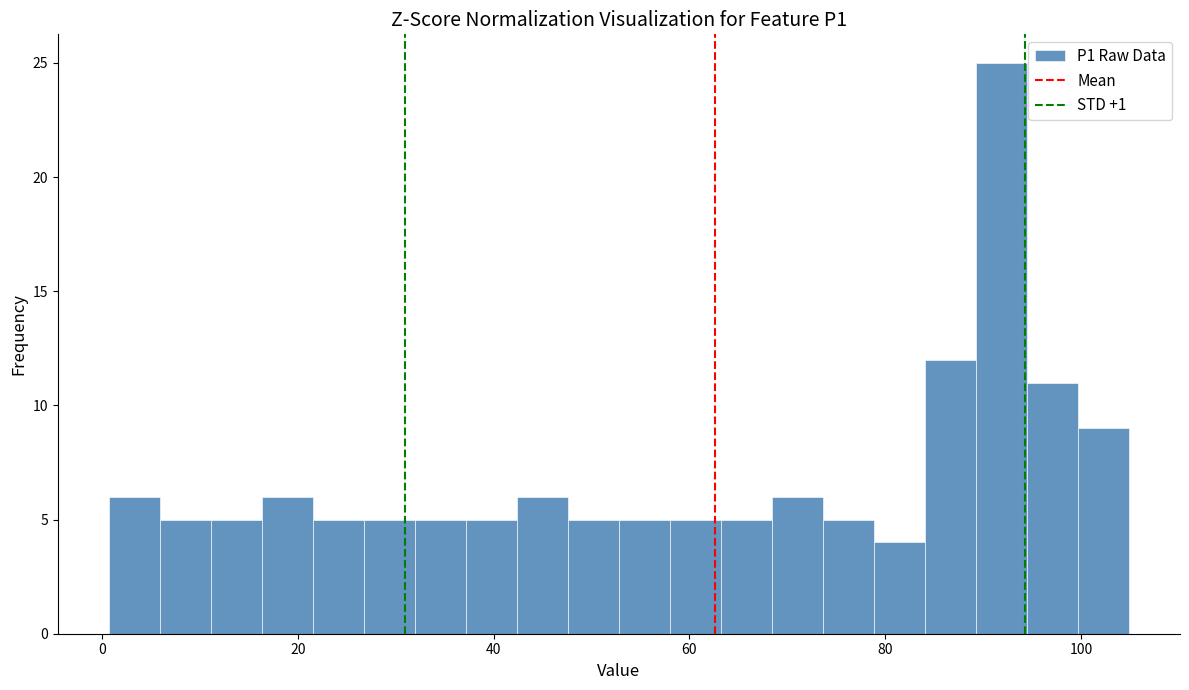

Read against the x-axis, roughly where is the centre of the tallest bar?

92